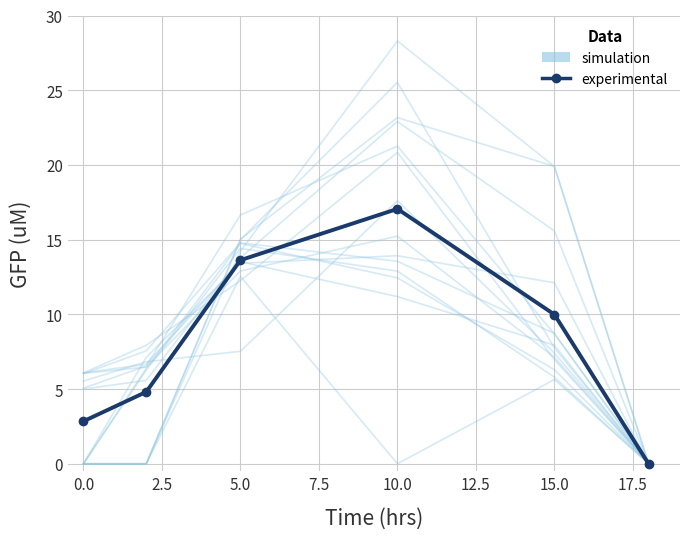

Does the chart have visible grid lines?

Yes